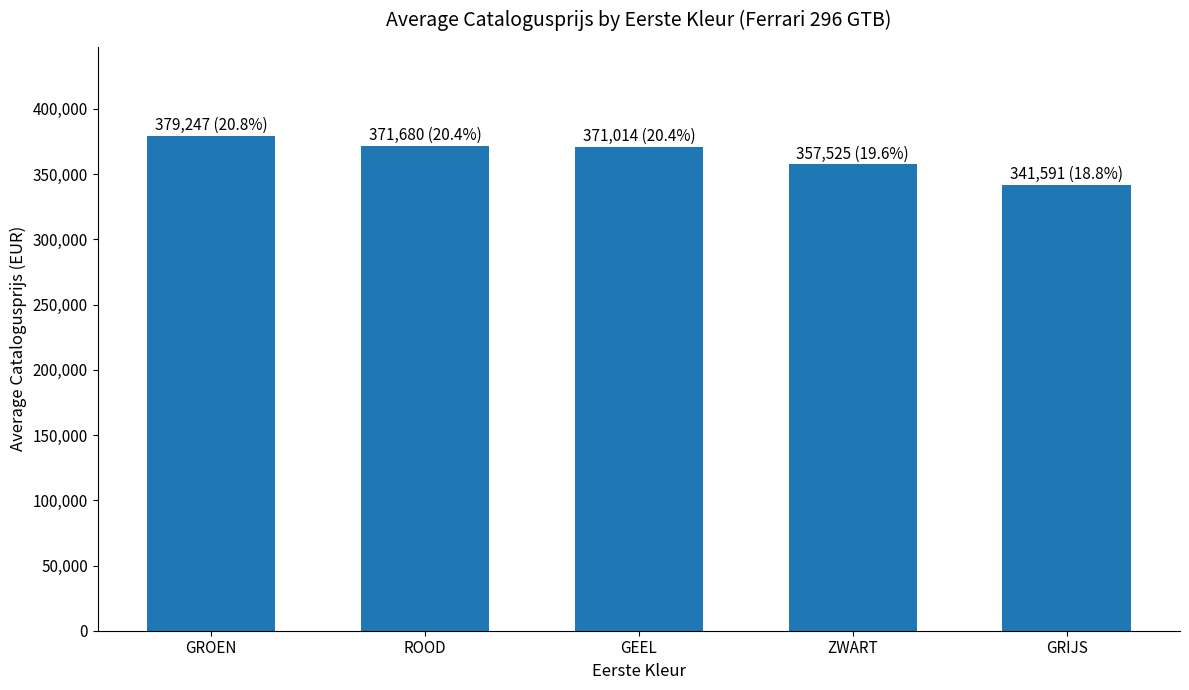

What is the average value?

364211.5